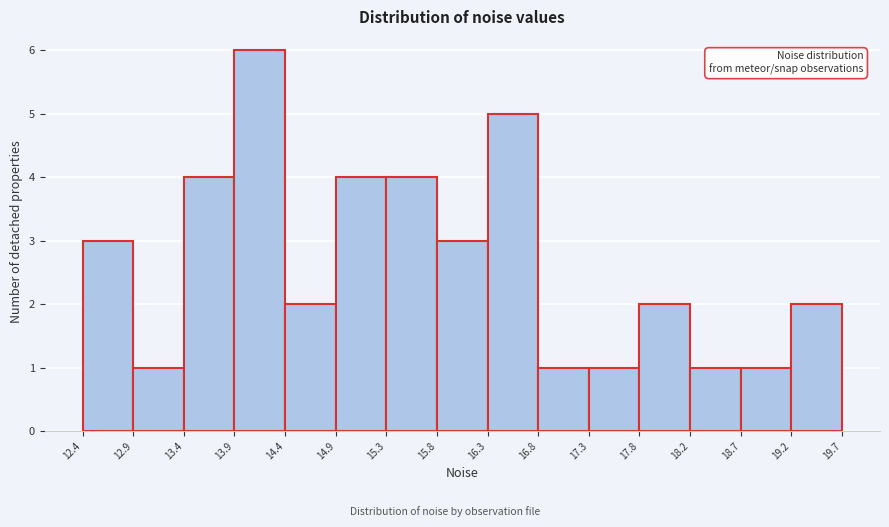

How tall is the bar that spans 19.2 to 19.7 on the x-axis? The values are not printed on the chart, so give them approximately, as read against the axis.

2